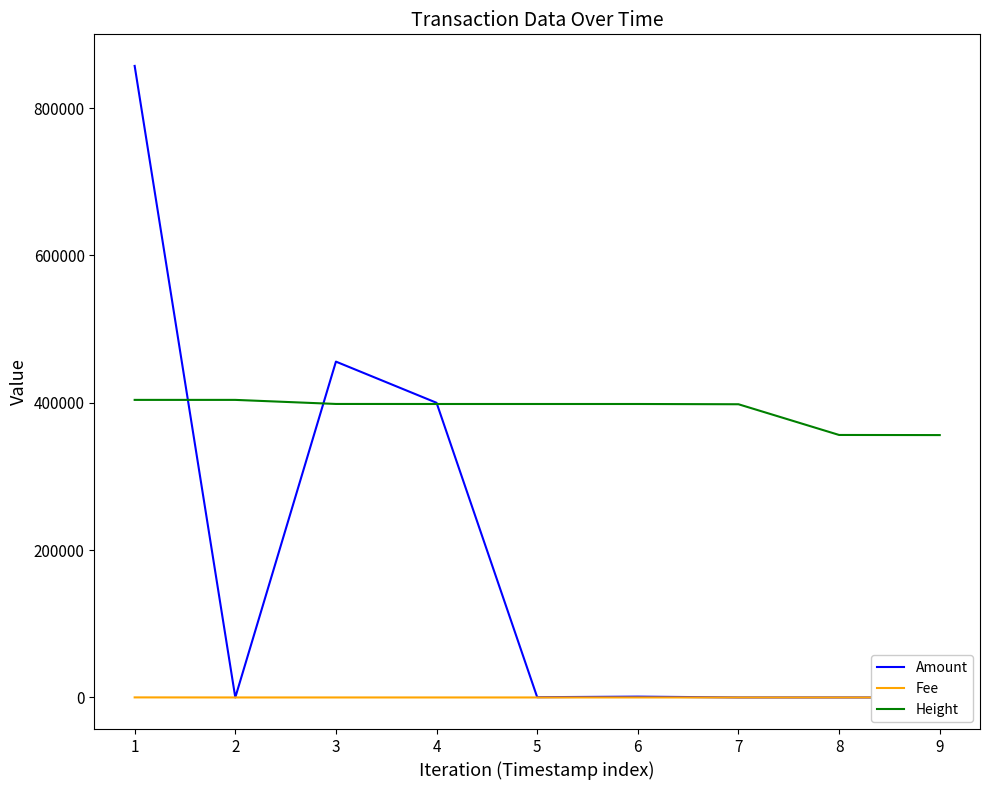

How many values in the Fee series exceed 1?

1